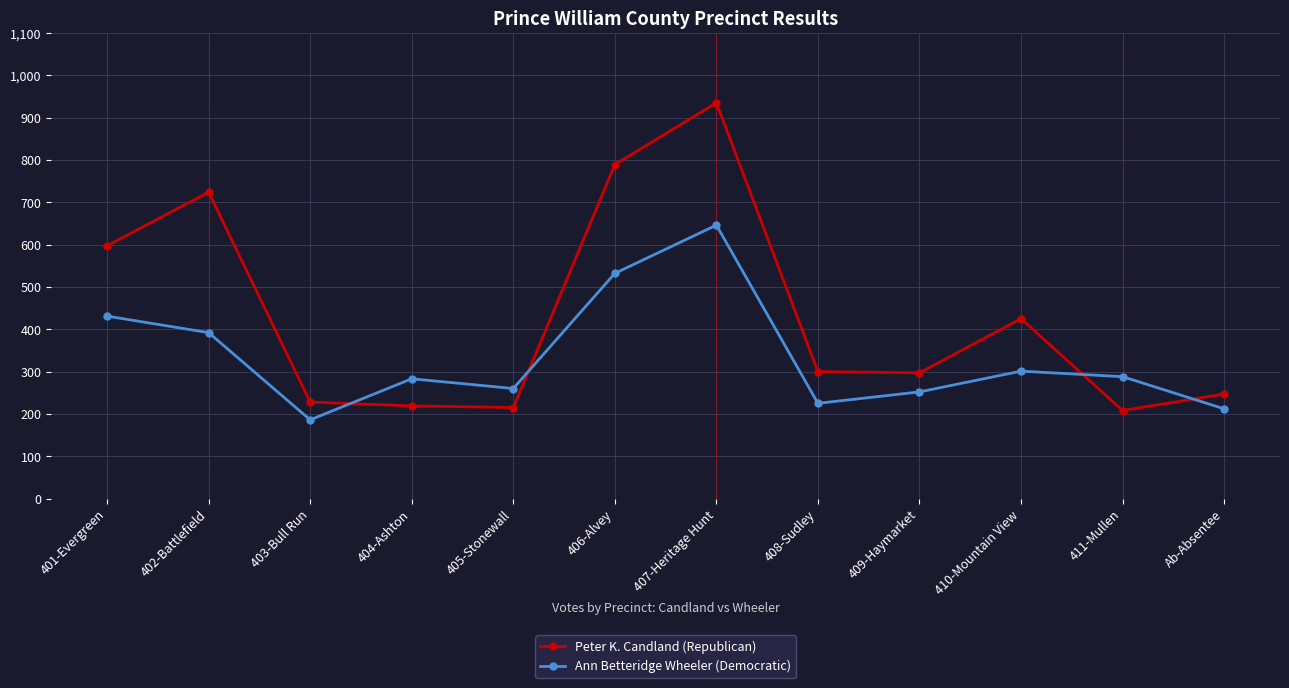

Where is the first local minimum for Ann Betteridge Wheeler (Democratic)?

403-Bull Run